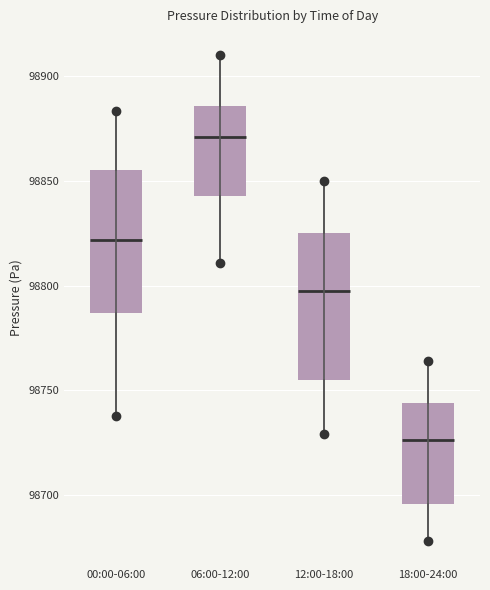

Which box's median line is the lowest?

18:00-24:00